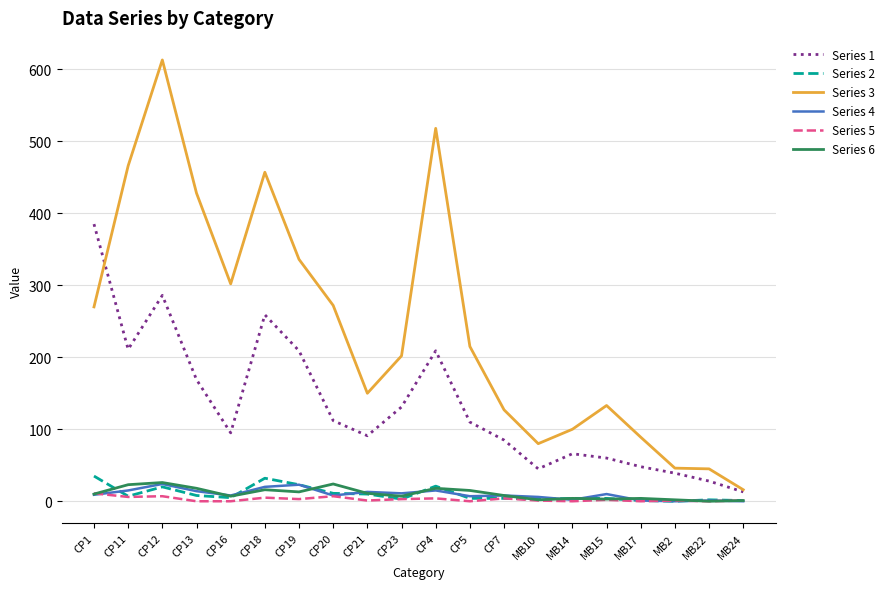

What are all the series names shown in the legend?

Series 1, Series 2, Series 3, Series 4, Series 5, Series 6